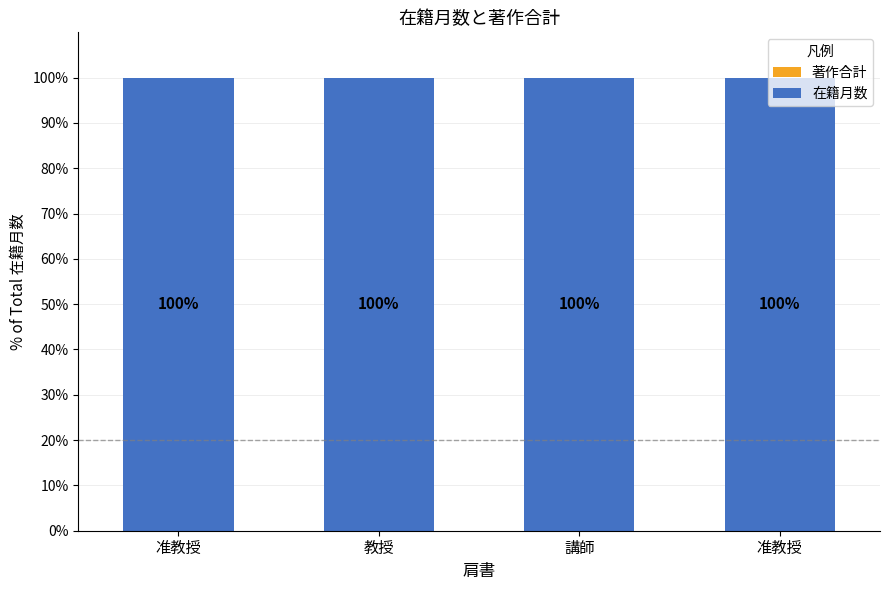

At which label is 著作合計 closest to 0?

准教授